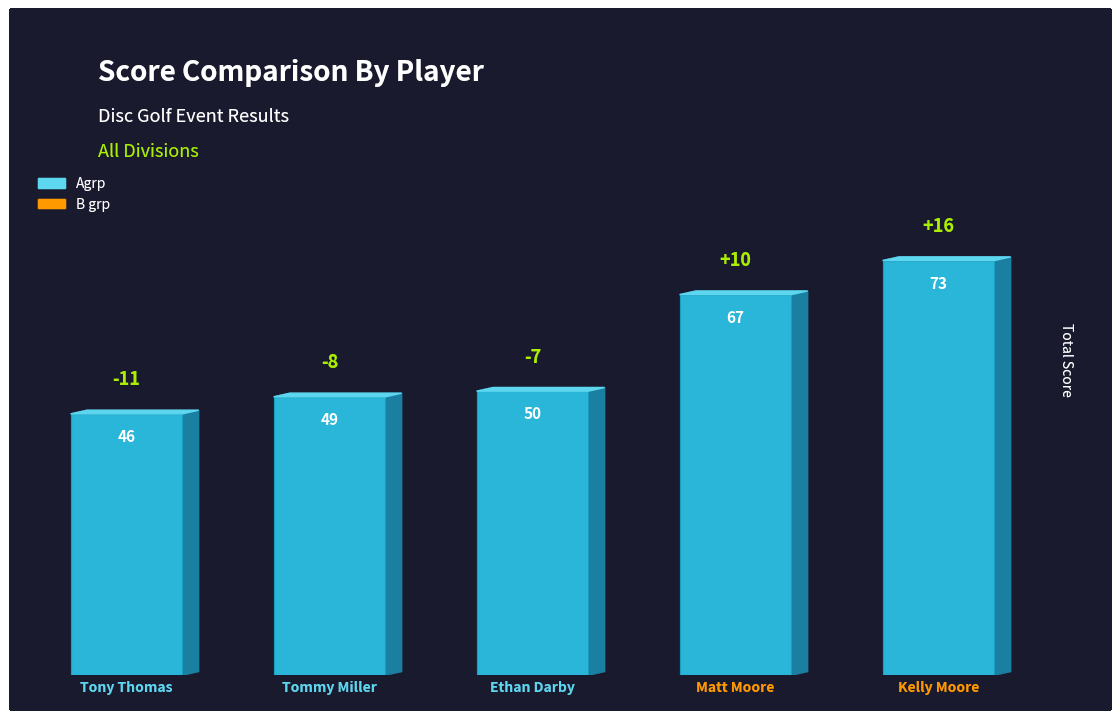

Rank the categories by value from lowest to highest.

Tony Thomas, Tommy Miller, Ethan Darby, Matt Moore, Kelly Moore